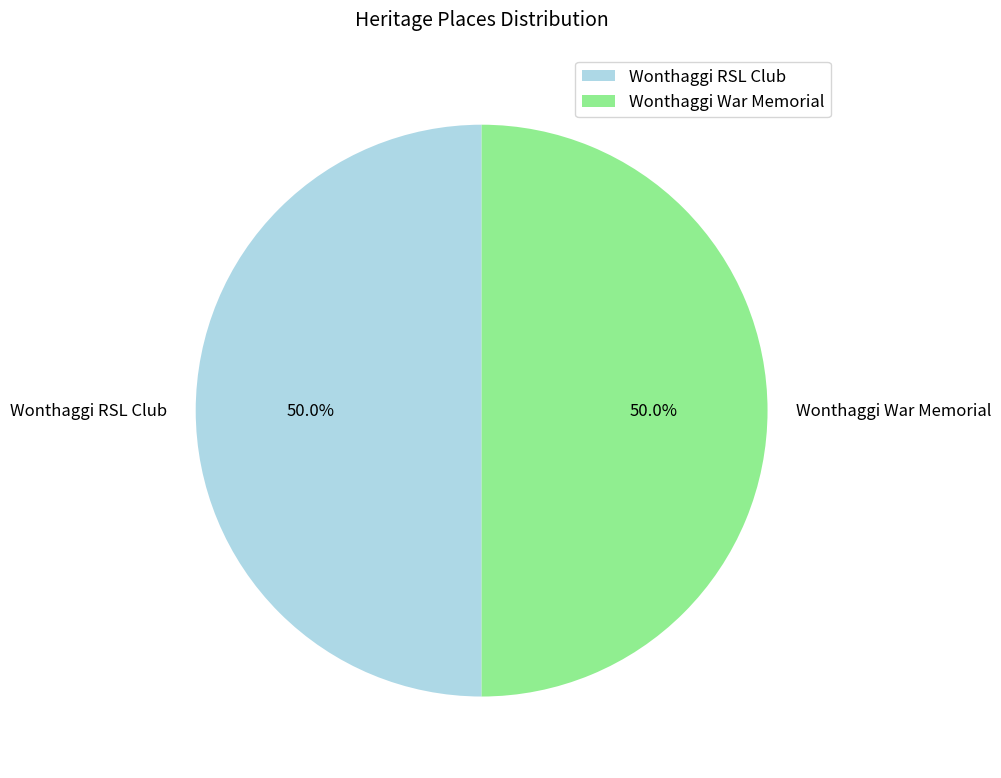

Combined, what portion of the pie is Wonthaggi War Memorial and Wonthaggi RSL Club?

100.0%